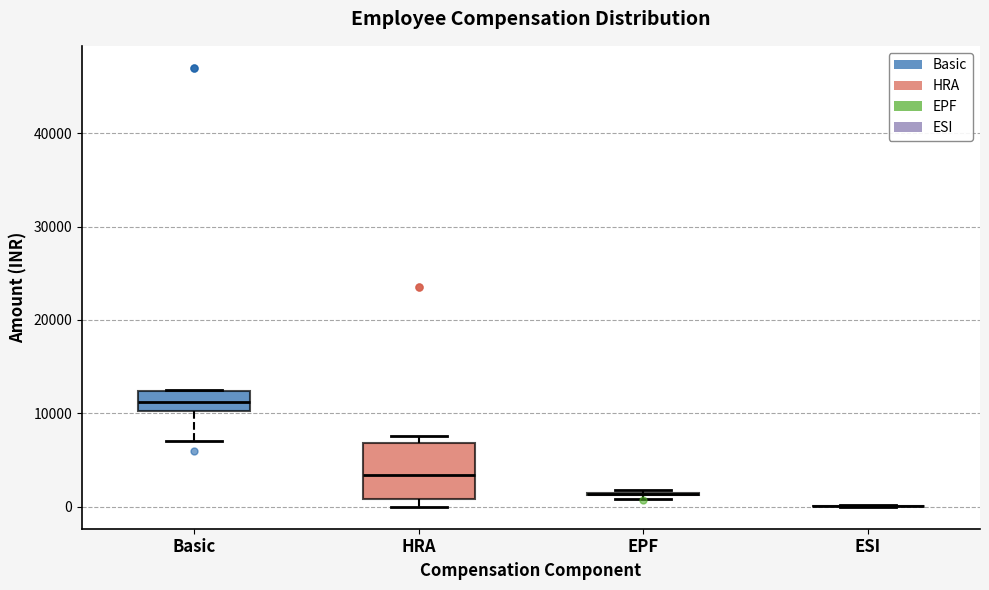

Reading left to right, read every box against the y-axis: the position of its median line, the range the box covers, and the ends of its whiskers. The values are not printed on the chart, so give them approximately, as read against the axis.

Basic: median 11000, box 10000 to 12000, whiskers 7000 to 13000
HRA: median 3000, box 1000 to 7000, whiskers 0 to 8000
EPF: box collapsed to a line at 1000, whiskers 1000 to 2000
ESI: box collapsed to a line at 0, whiskers 0 to 0